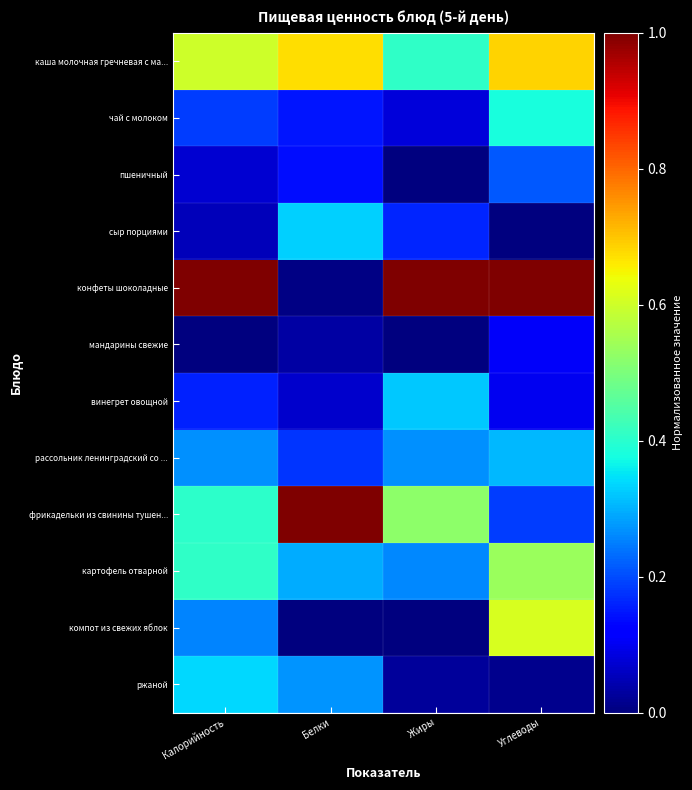

At Белки, list the series in order from largest to smallest.

фрикадельки из свинины тушен..., каша молочная гречневая с ма..., сыр порциями, картофель отварной, ржаной, рассольник ленинградский со ..., чай с молоком, пшеничный, винегрет овощной, мандарины свежие, конфеты шоколадные, компот из свежих яблок